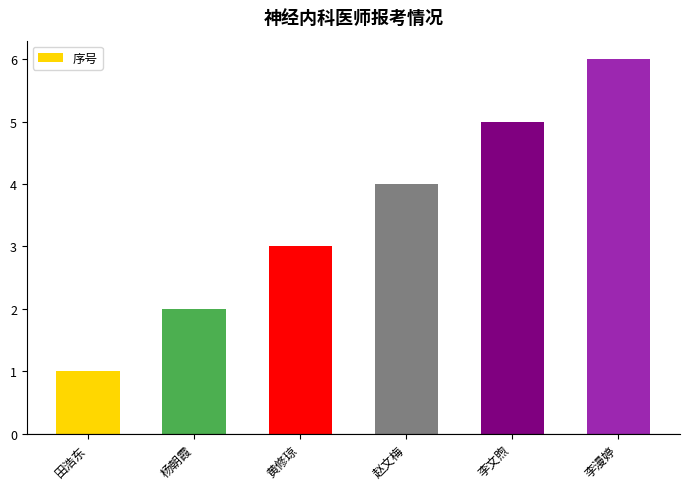

What is the difference between the second highest and second lowest values?

3